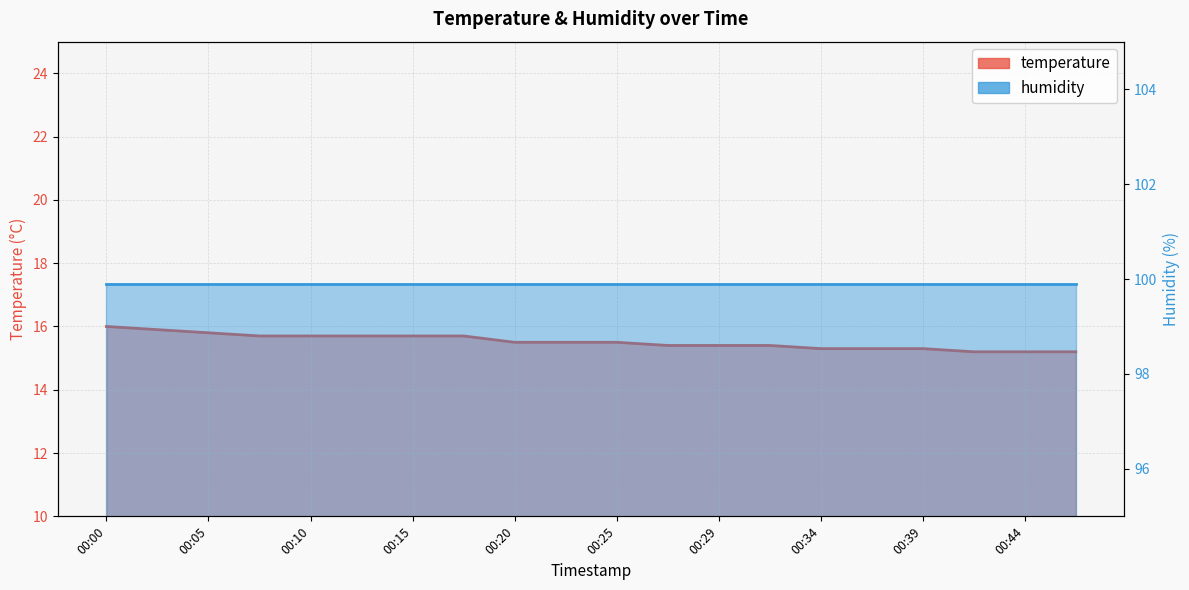

List the labels in order of value, smallest first.

00:42, 00:44, 00:46, 00:34, 00:37, 00:39, 00:27, 00:29, 00:32, 00:20, 00:22, 00:25, 00:08, 00:10, 00:12, 00:15, 00:17, 00:05, 00:03, 00:00